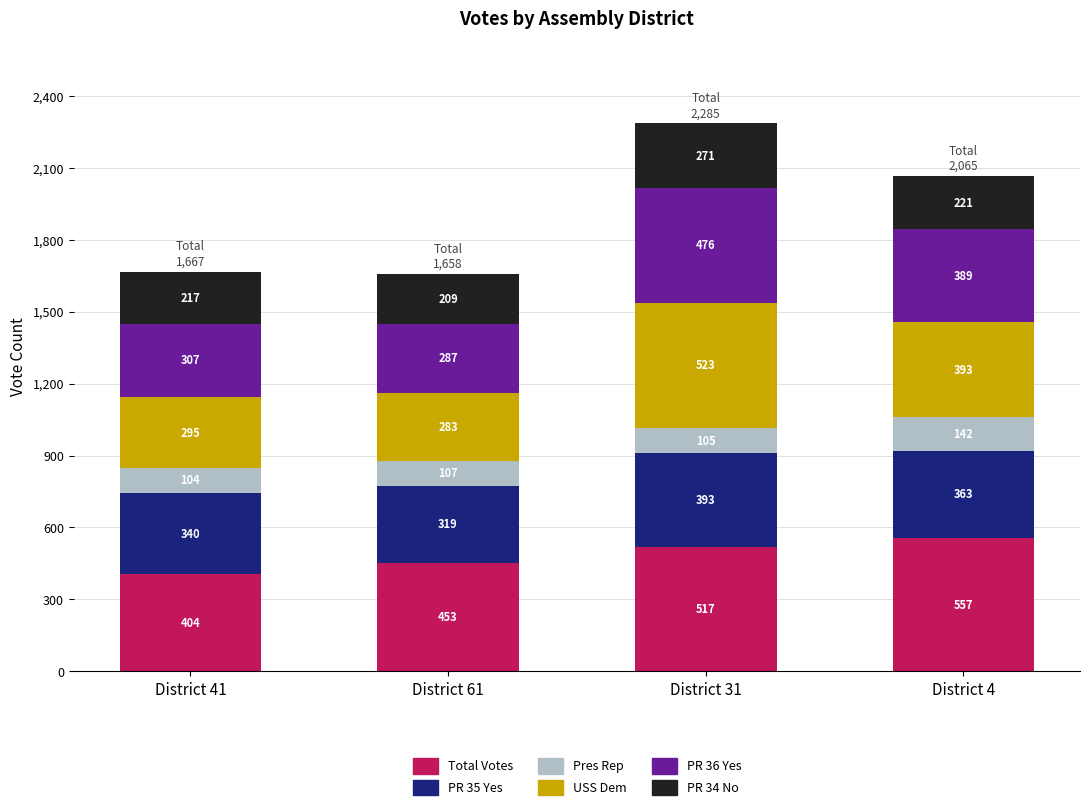

What is the total value across all series at District 31?

2285